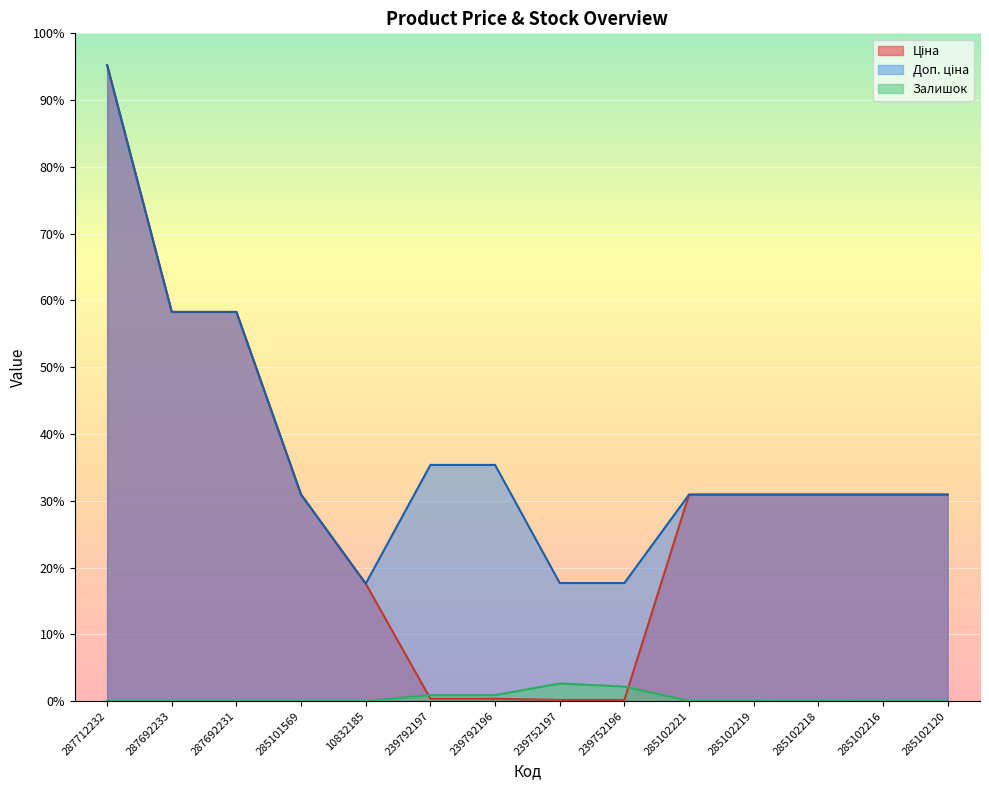

How many values in Залишок are above zero?

8